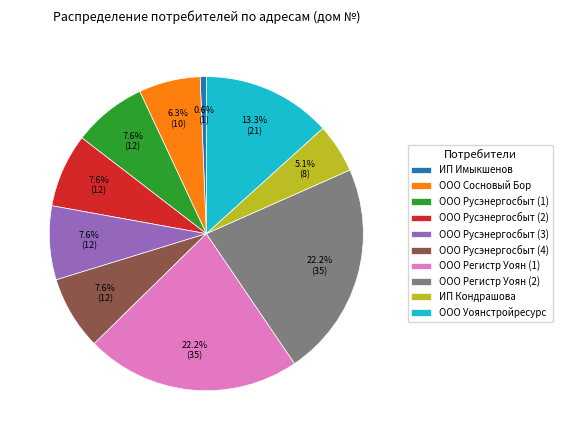

To the nearest percent, what is the difference between the largest and smallest slice percentages?

22%